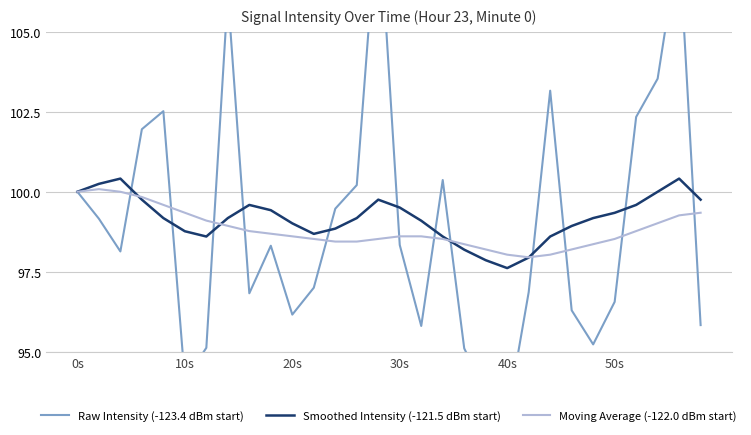

What are all the series names shown in the legend?

Raw Intensity (-123.4 dBm start), Smoothed Intensity (-121.5 dBm start), Moving Average (-122.0 dBm start)